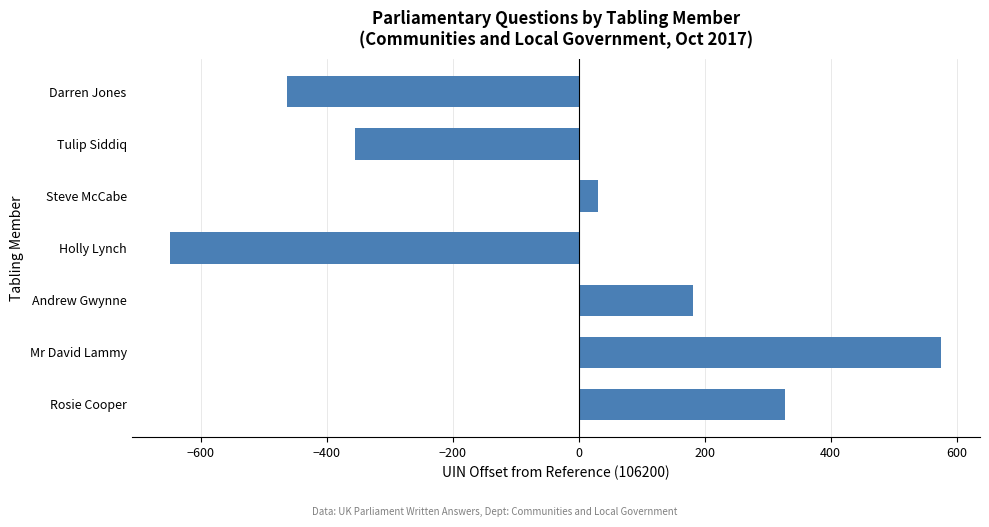

Are the bars horizontal?

Yes